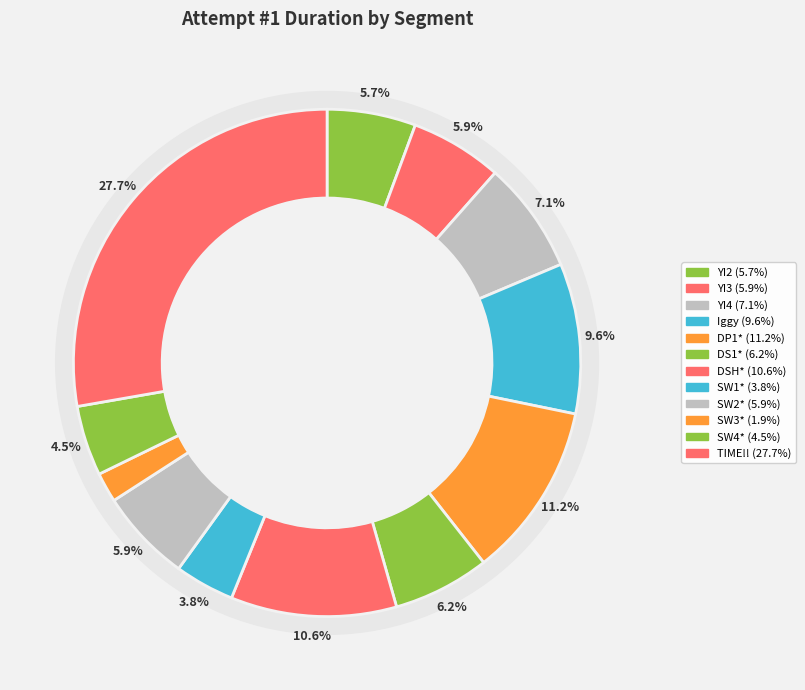

To the nearest percent, what percentage of the pie is DP1*?

11%